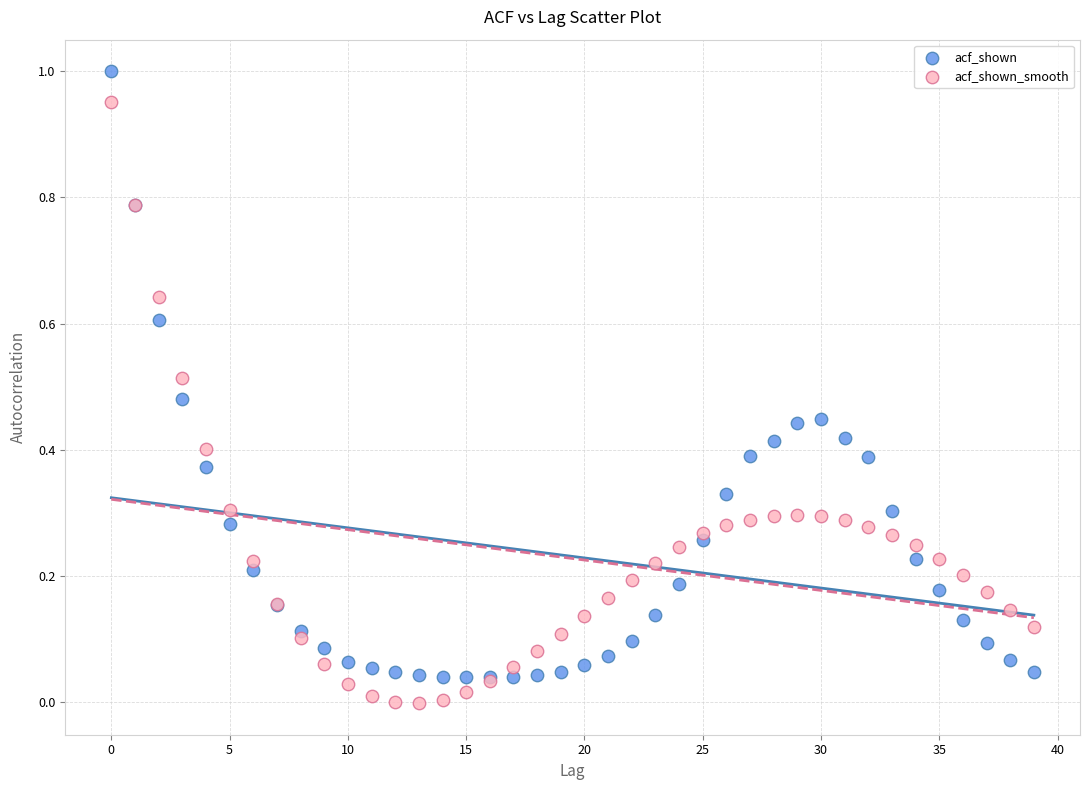

Which series contains the lowest Y value?

acf_shown_smooth